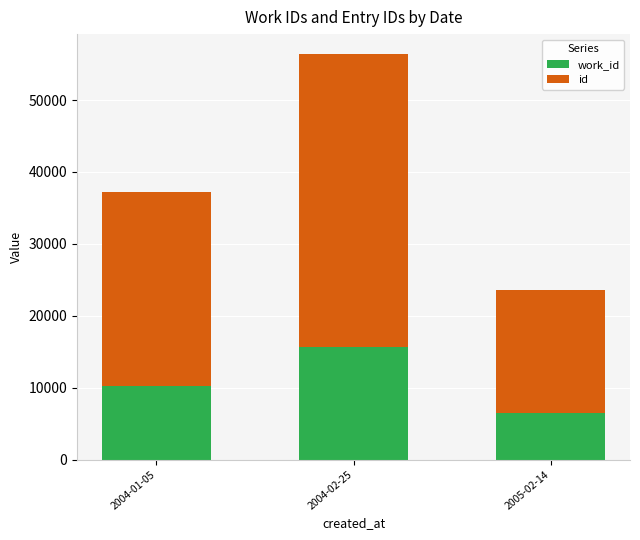

What is the total value across all series at 2005-02-14?

23591